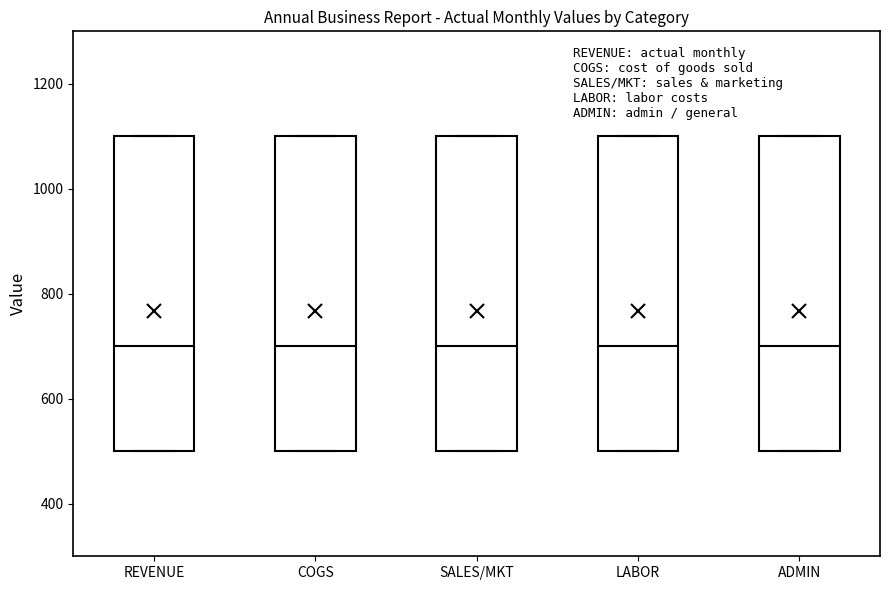

Reading left to right, transcribe this box plot: for each box, give where its median line is, the range the box spans, and where its two whiskers end, as read against the y-axis. The values are not printed on the chart, so give them approximately, as read against the axis.

REVENUE: median 700, box 500 to 1100, whiskers 500 to 1100
COGS: median 700, box 500 to 1100, whiskers 500 to 1100
SALES/MKT: median 700, box 500 to 1100, whiskers 500 to 1100
LABOR: median 700, box 500 to 1100, whiskers 500 to 1100
ADMIN: median 700, box 500 to 1100, whiskers 500 to 1100